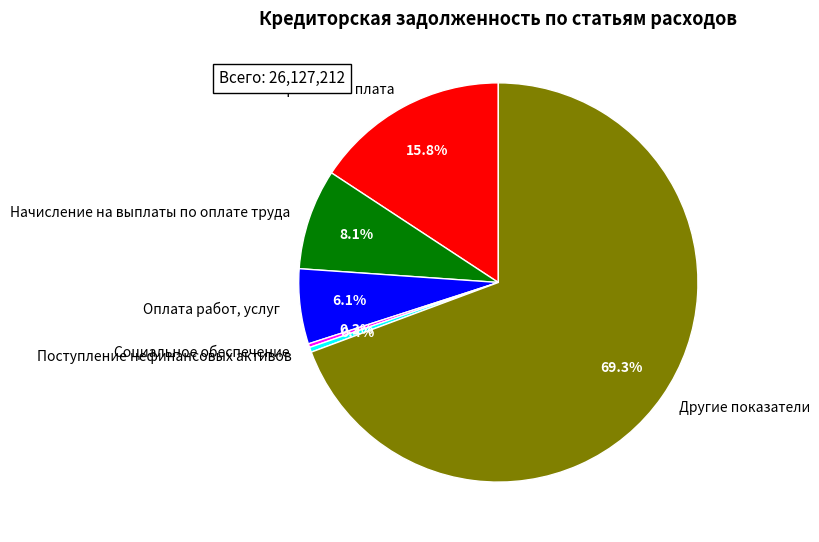

How many segments does this pie chart have?

6